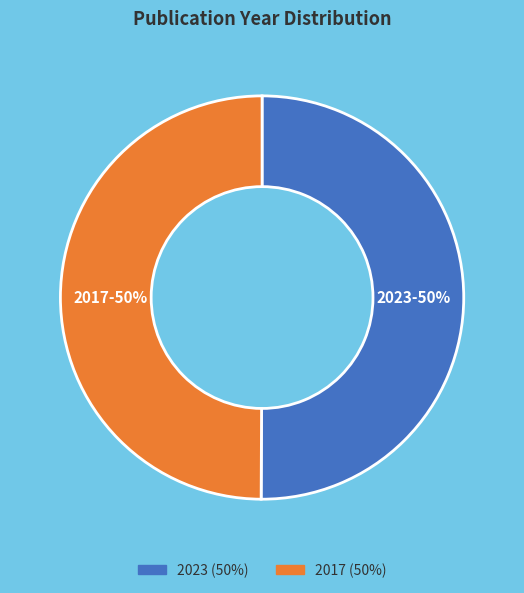

To the nearest percent, what is the average slice percentage?

50%